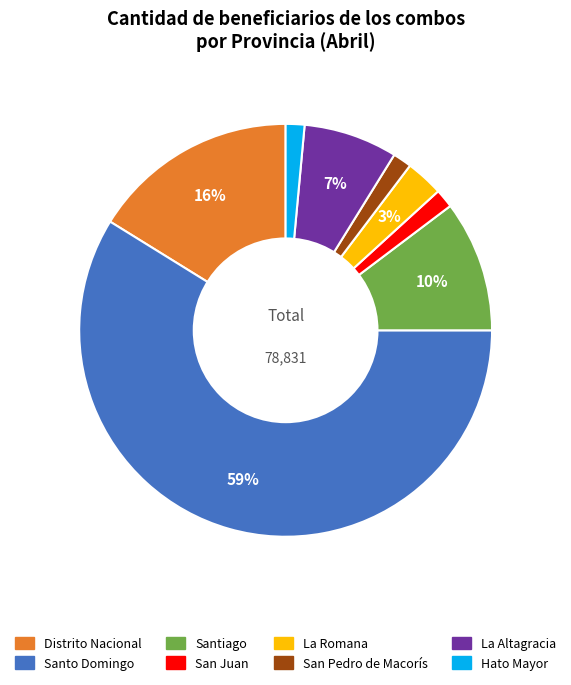

What percentage is the La Romana slice, to the nearest percent?

3%